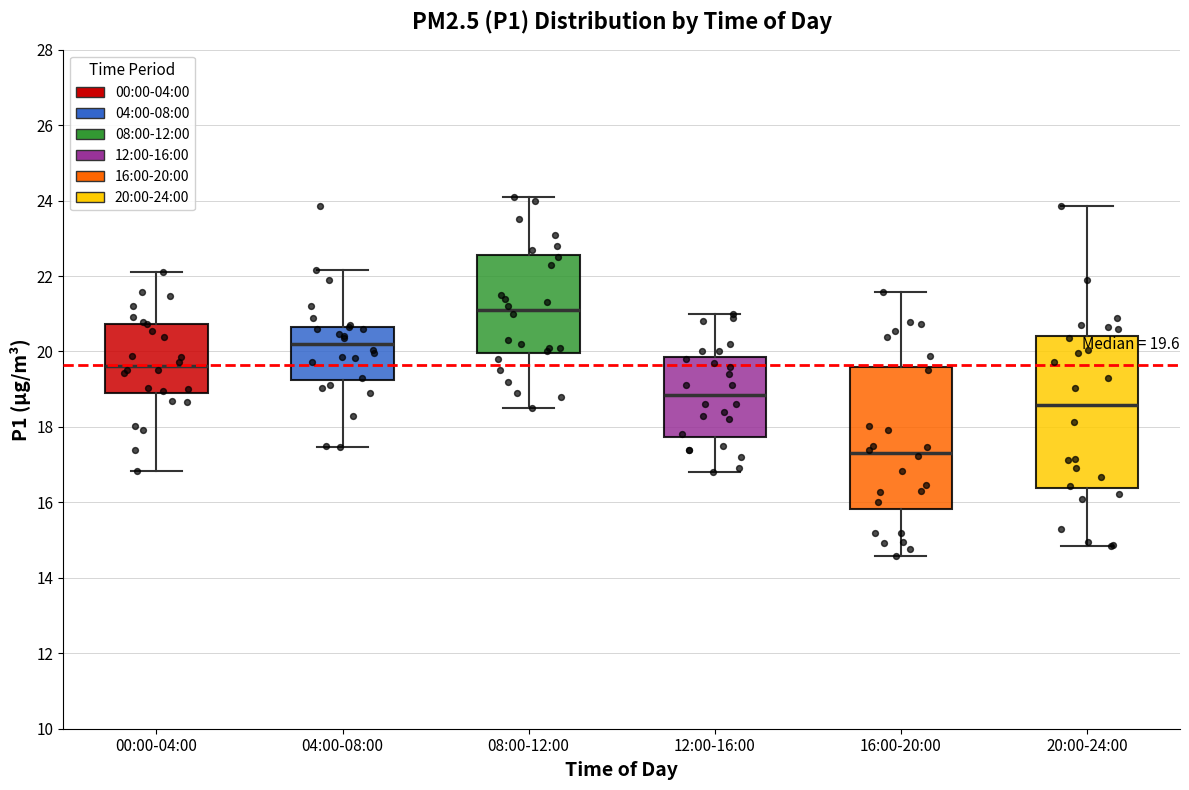

Comparing the boxes themselves (not the whiskers), which one is the tallest?

20:00-24:00